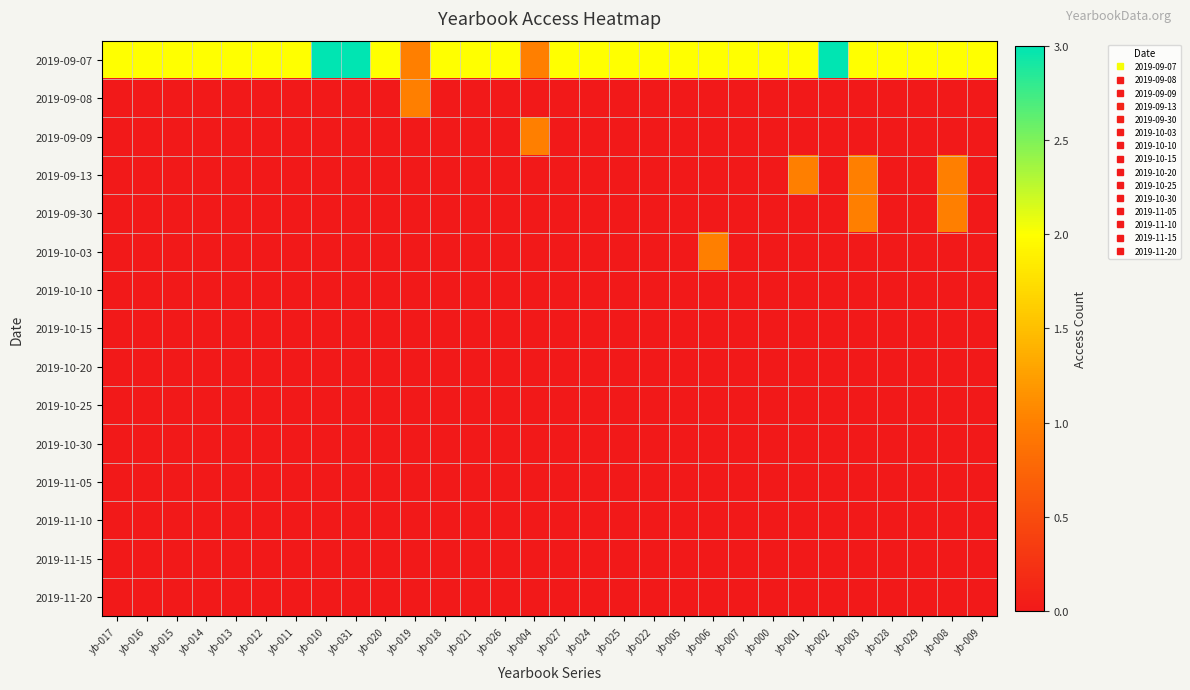

At yb-016, list the series in order from largest to smallest.

2019-09-07, 2019-09-08, 2019-09-09, 2019-09-13, 2019-09-30, 2019-10-03, 2019-10-10, 2019-10-15, 2019-10-20, 2019-10-25, 2019-10-30, 2019-11-05, 2019-11-10, 2019-11-15, 2019-11-20